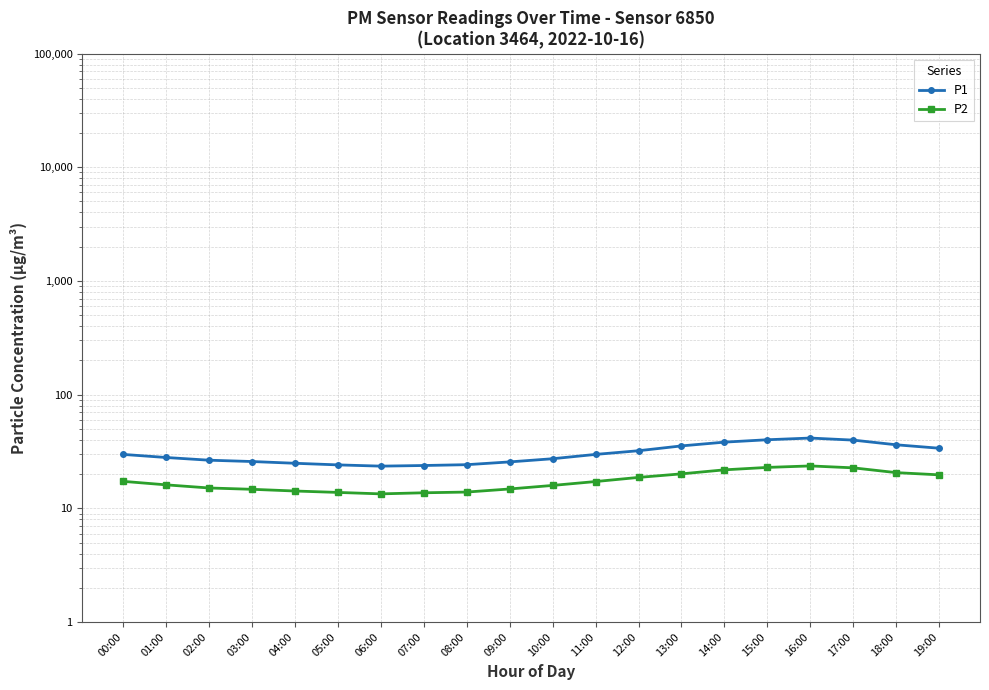

Which category has the lowest value across all series?

06:00